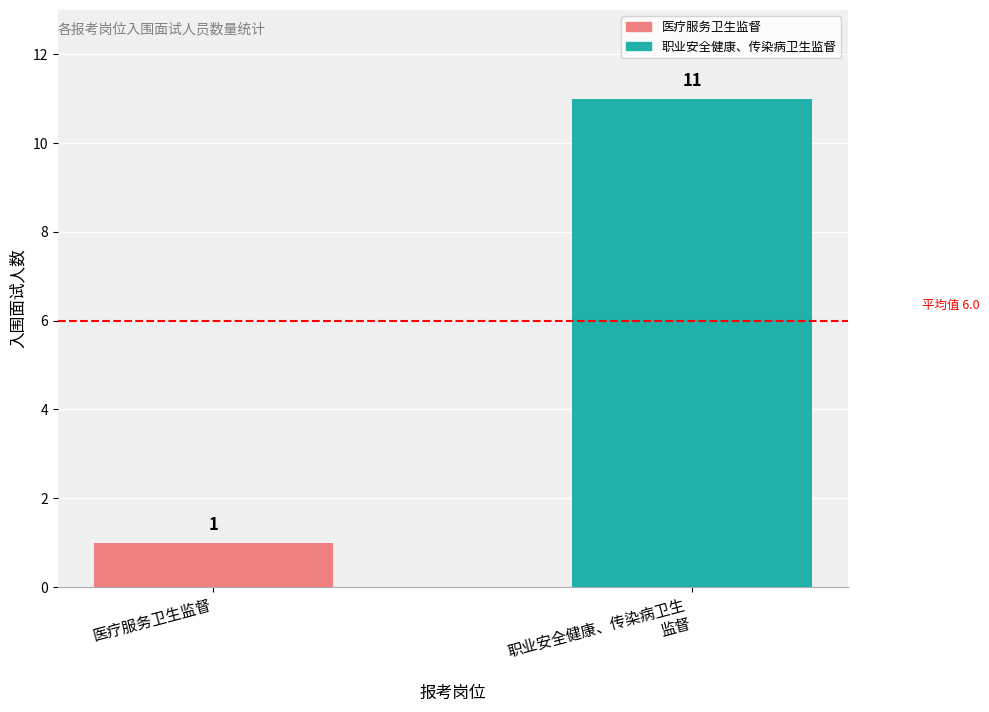

What is the sum of all values?

12